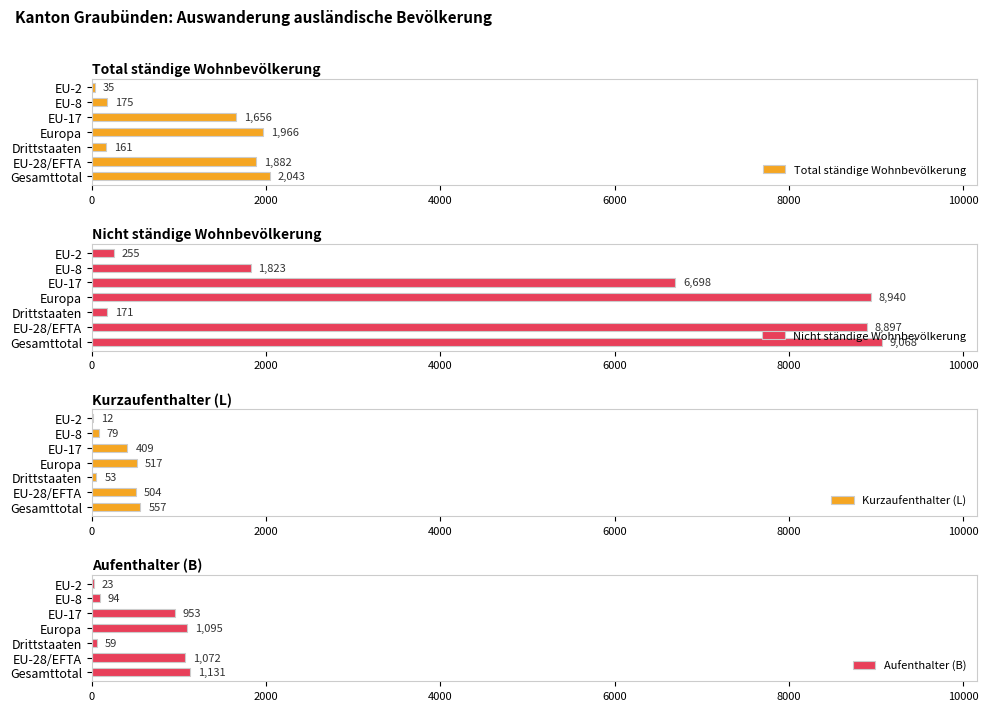

What is the average value of the Aufenthalter (B) series?

632